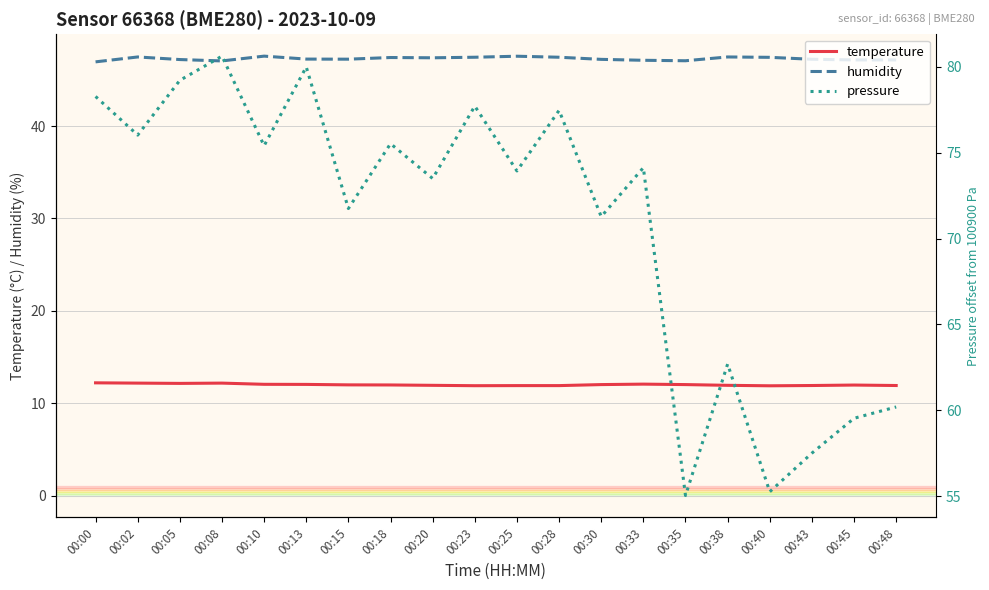

True or false: pressure and humidity intersect in this chart.

False